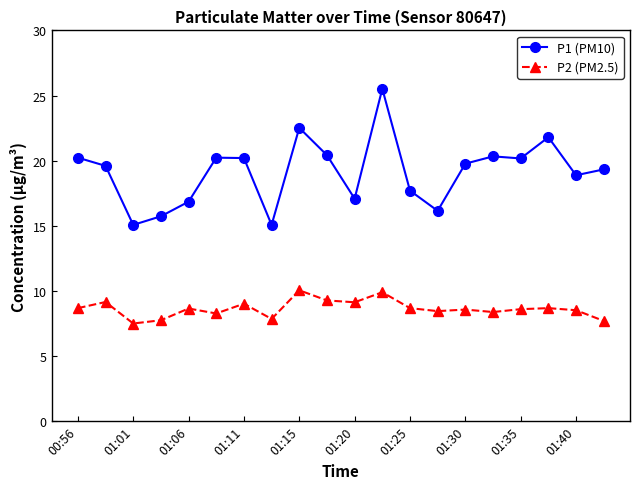

Which series has the largest total across all categories?

P1 (PM10)